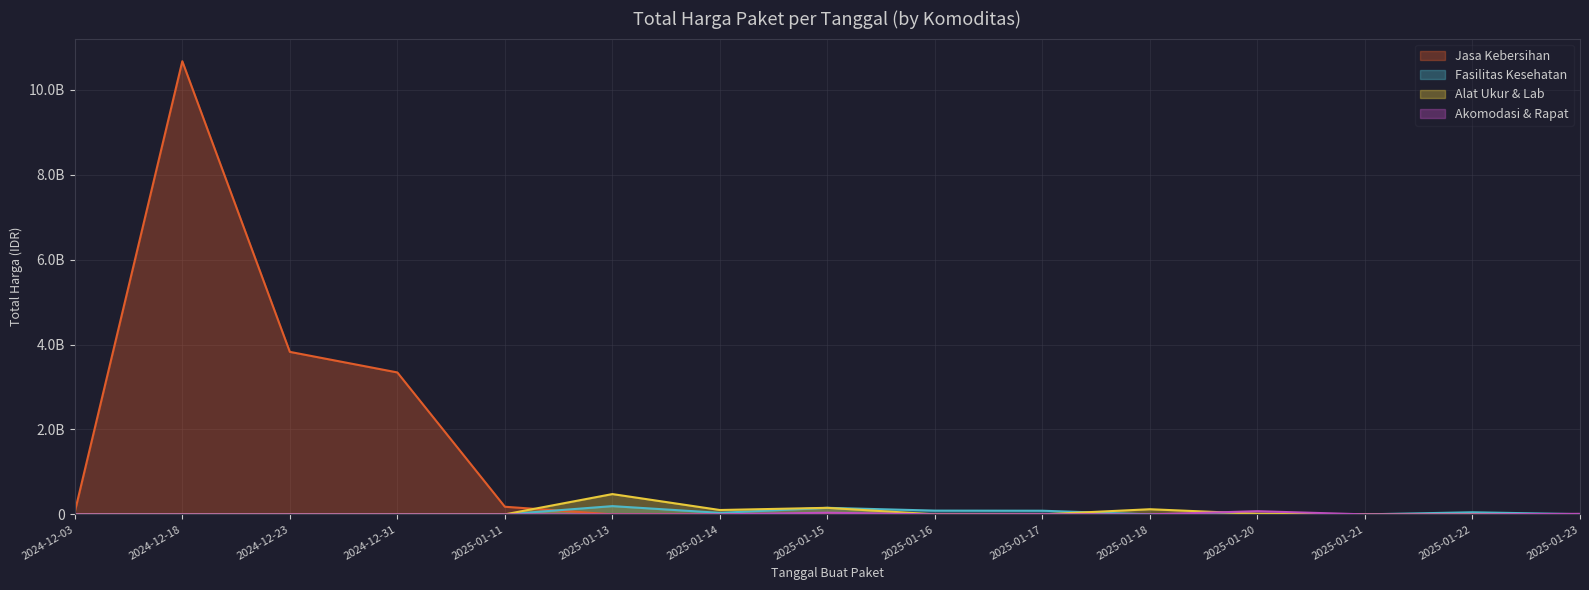

True or false: Akomodasi & Rapat and Jasa Kebersihan intersect in this chart.

False